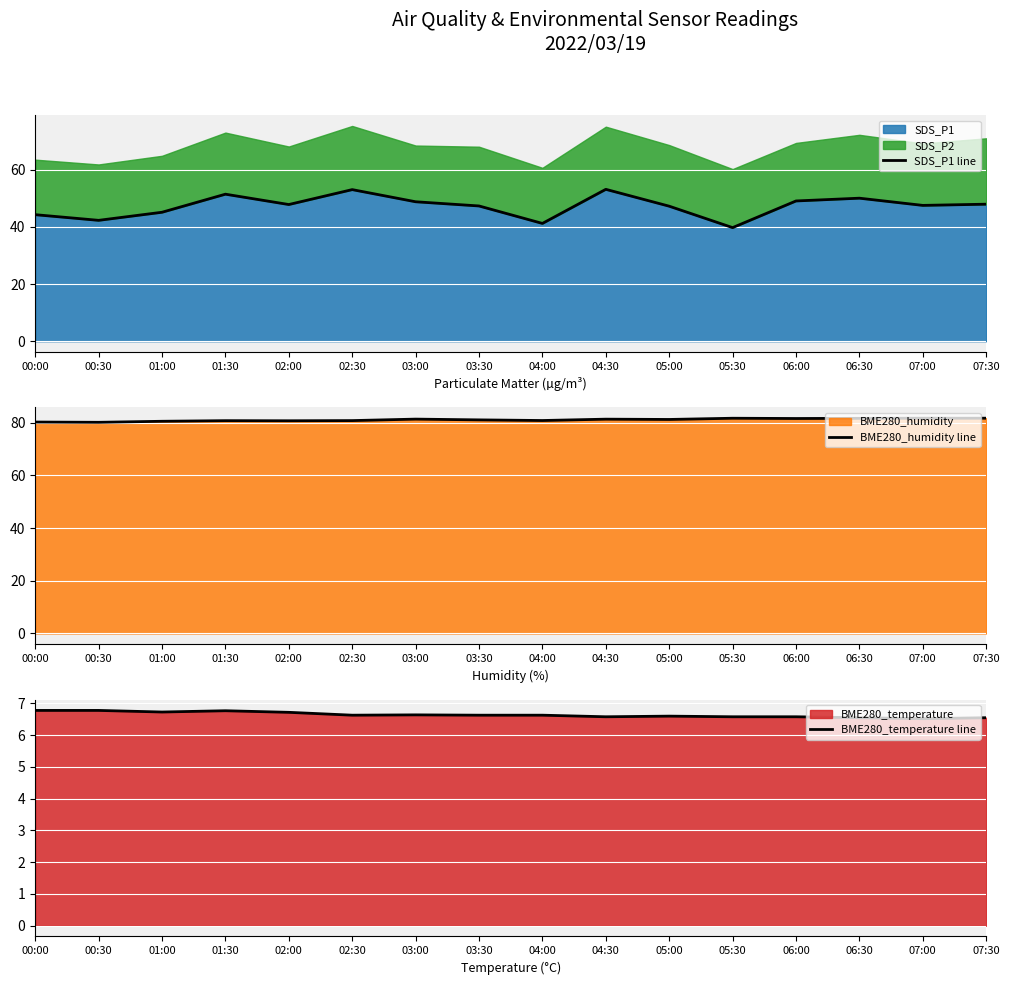

What is the label of the 4th point from the right?

06:00